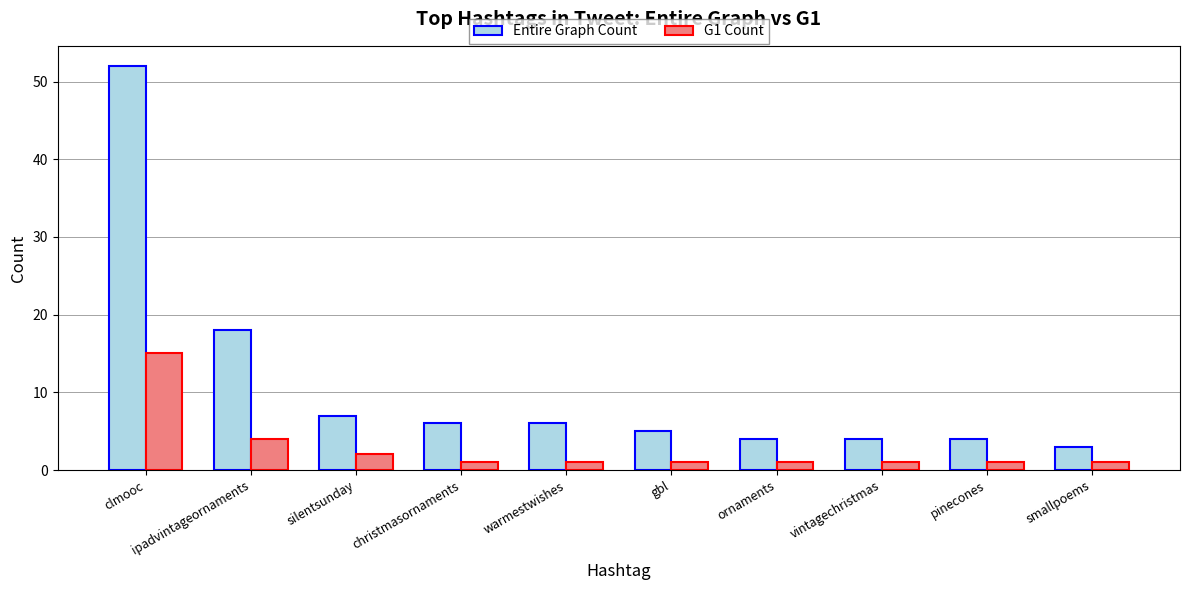

How many groups of bars are there?

10